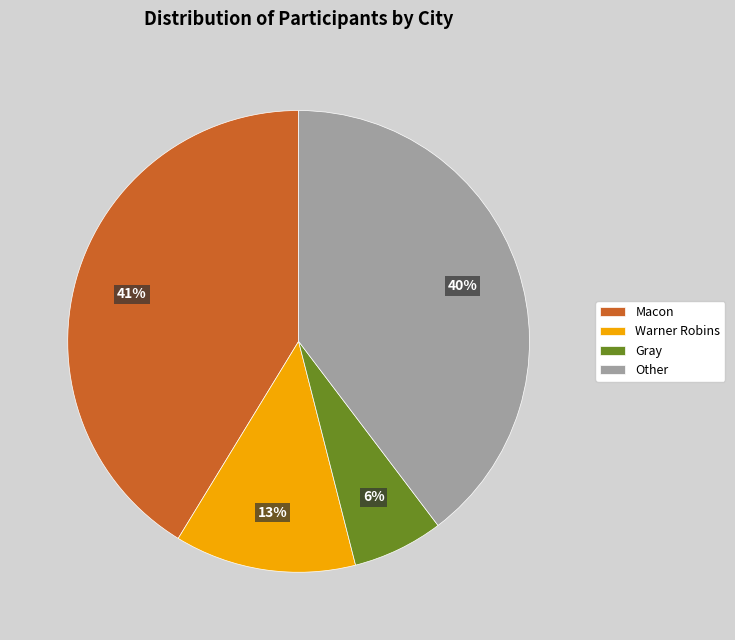

To the nearest percent, what portion does Other represent?

40%